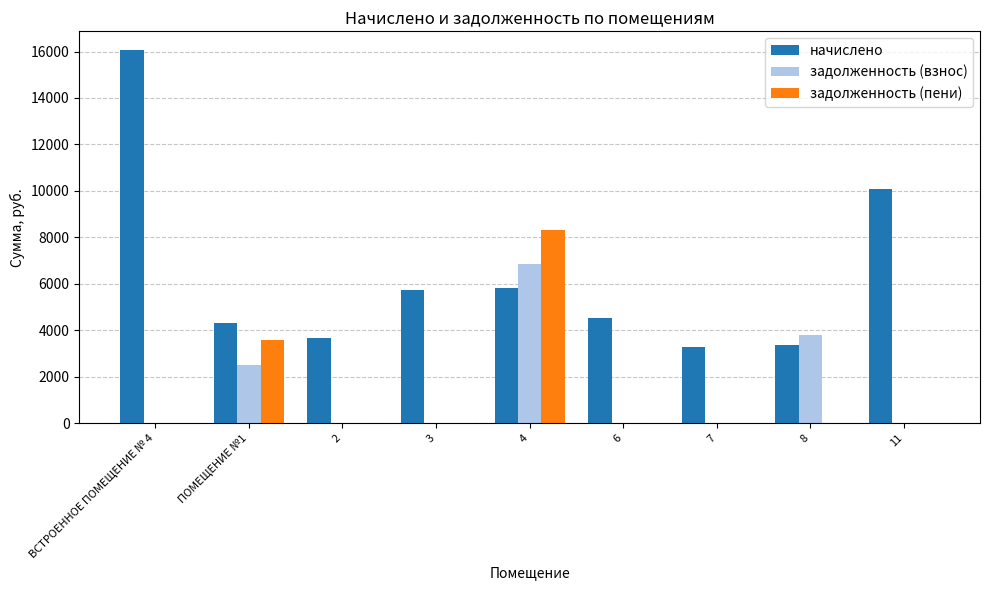

The value of начислено at 7 is 3271.7. True or false?

True